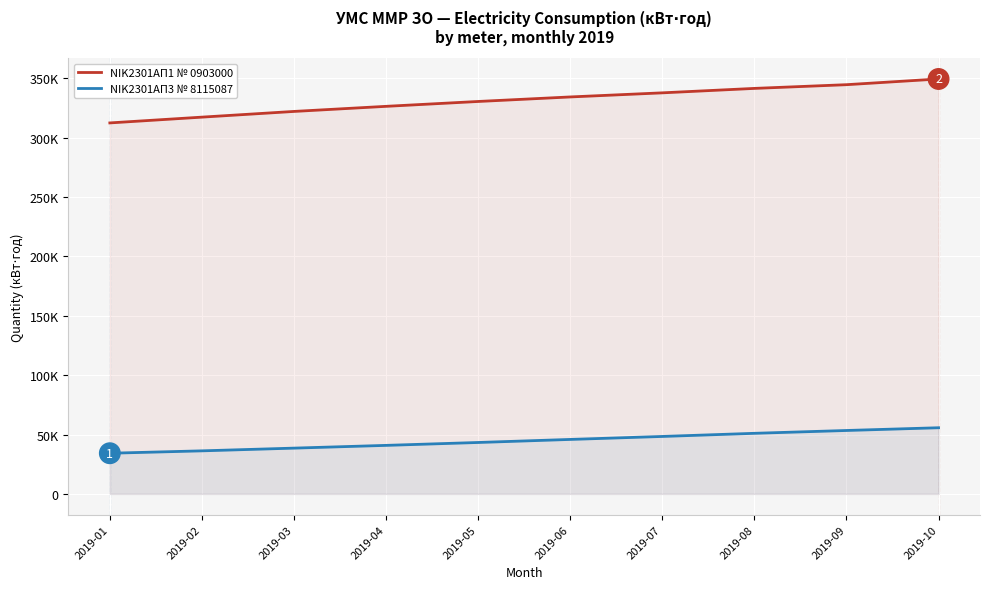

True or false: NIK2301АП3 № 8115087 and NIK2301АП1 № 0903000 intersect in this chart.

False